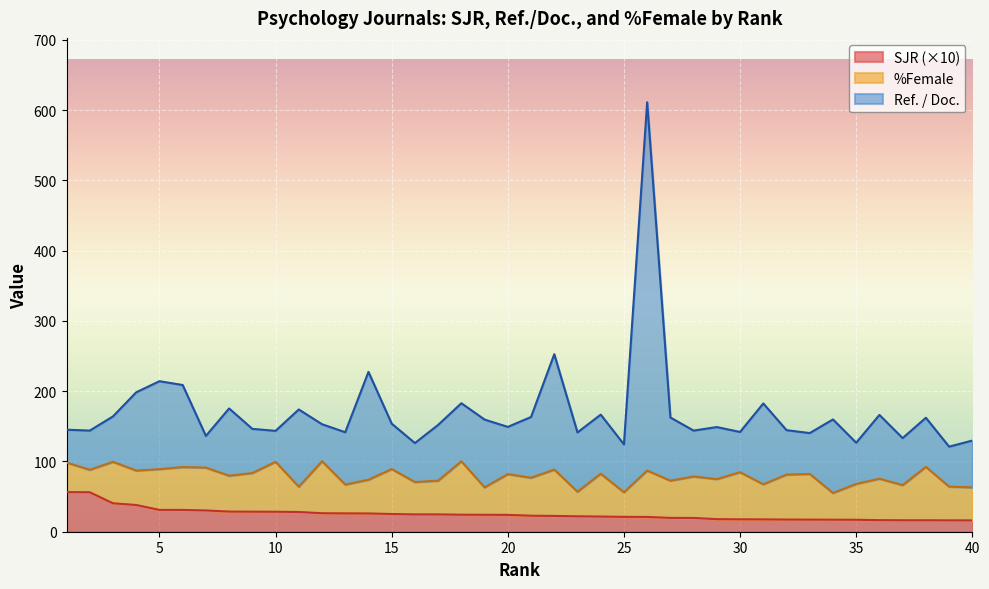

What is the difference between the maximum and minimum values in the SJR series?

40.3